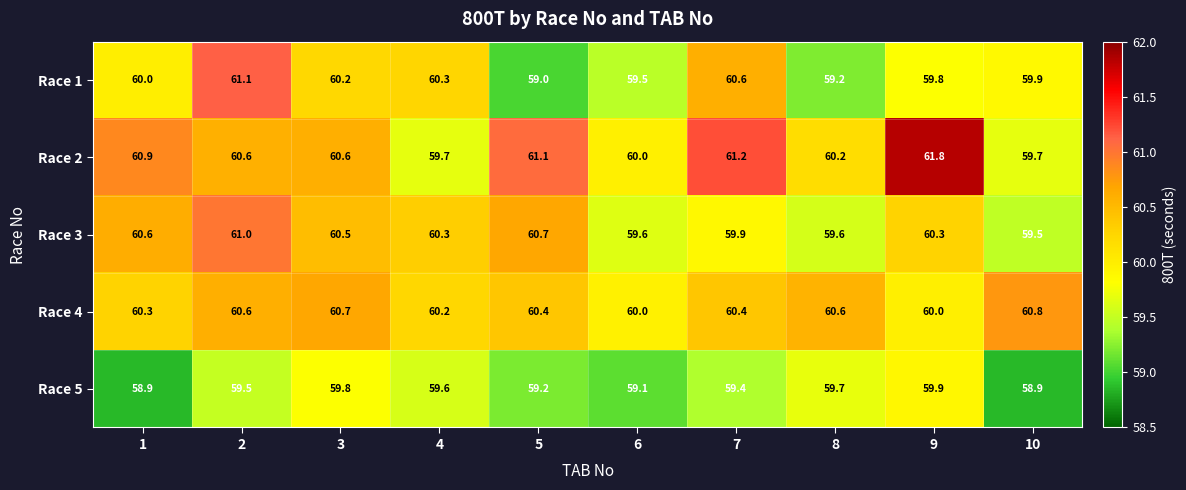

Is it true that Race 4 equals 89.4 at 8?

False